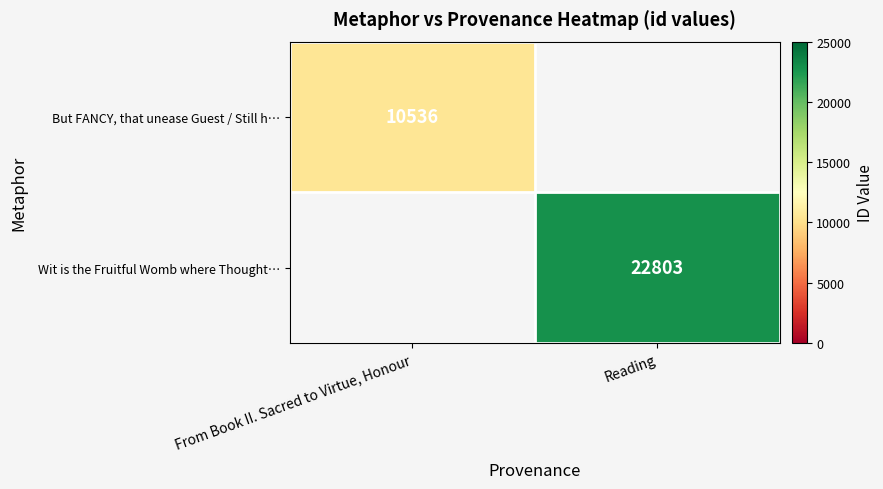

True or false: Wit is the Fruitful Womb where Thought… has a value of 22803 at Reading.

True